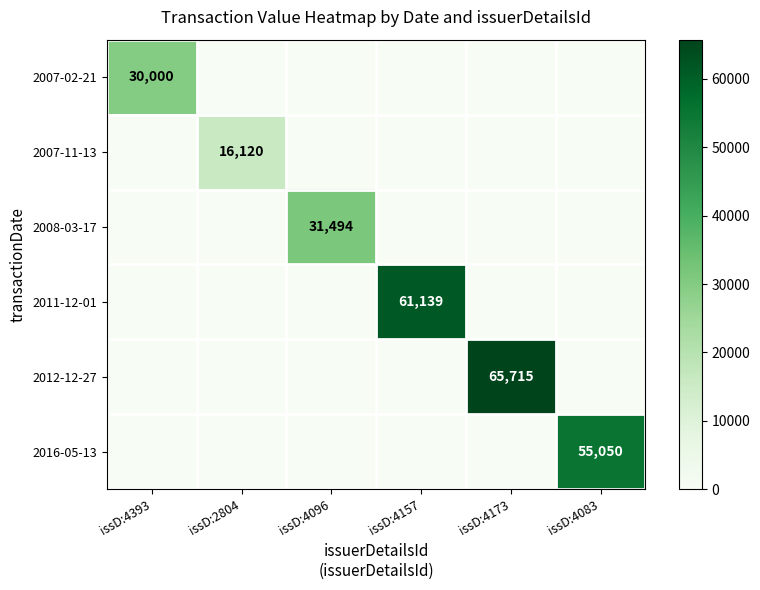

True or false: 2007-11-13 has a value of 9158 at issD:2804.

False